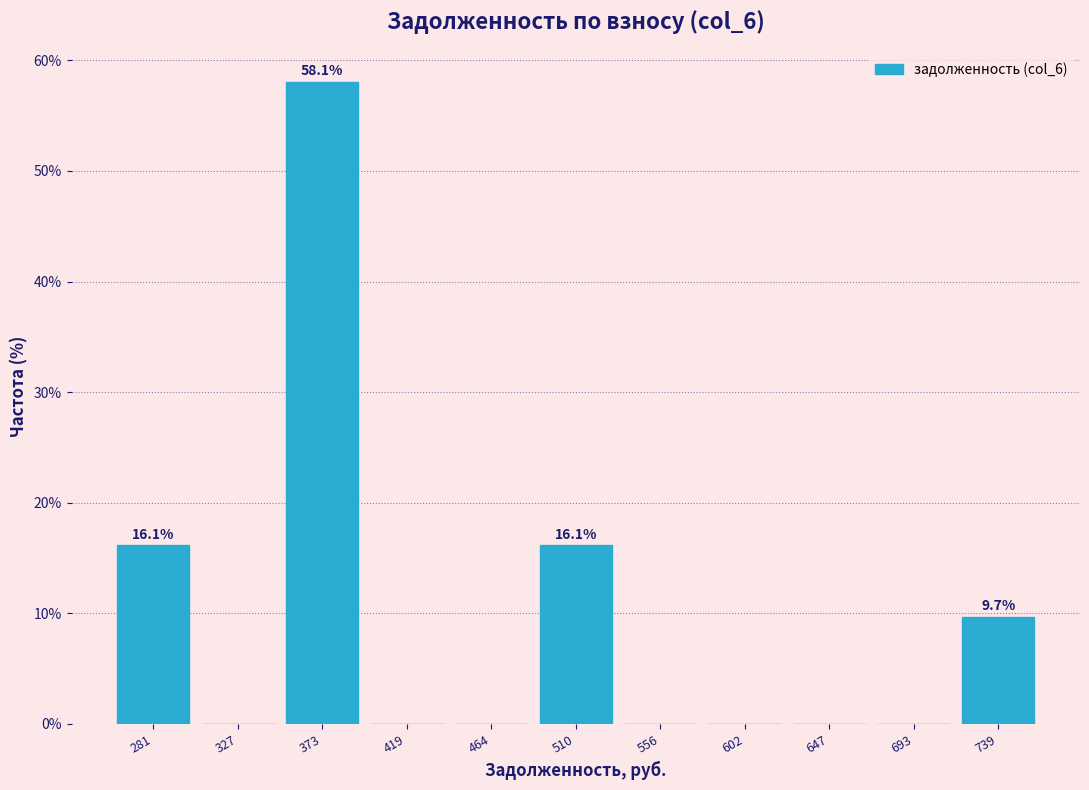

Over which range of the x-axis is the bar tallest?

350 to 395